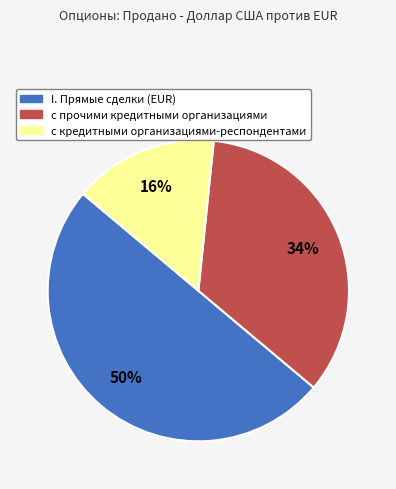

Which has a higher value, с кредитными организациями-респондентами or I. Прямые сделки (EUR)?

I. Прямые сделки (EUR)